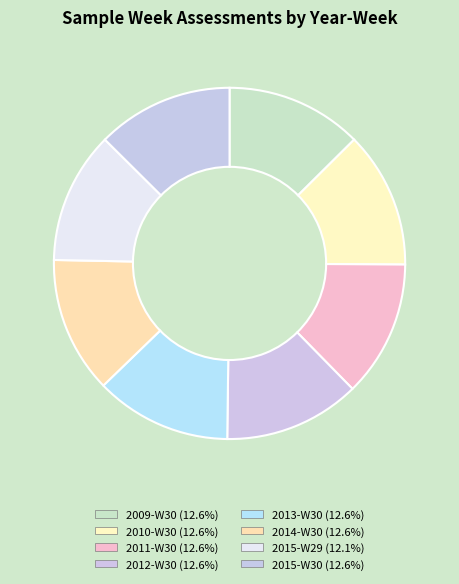

Is 2009-W30 the majority of the pie?

No